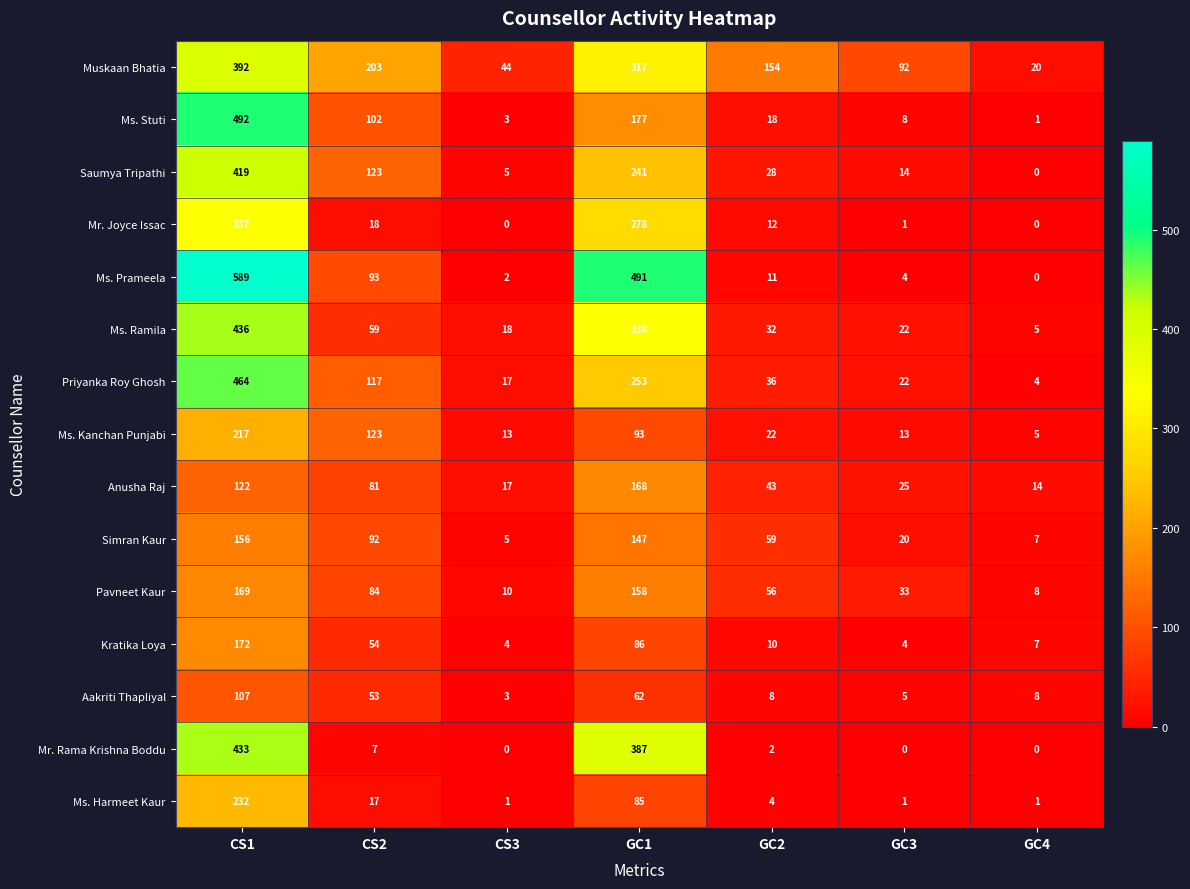

Is it true that Ms. Ramila equals 538 at GC1?

False